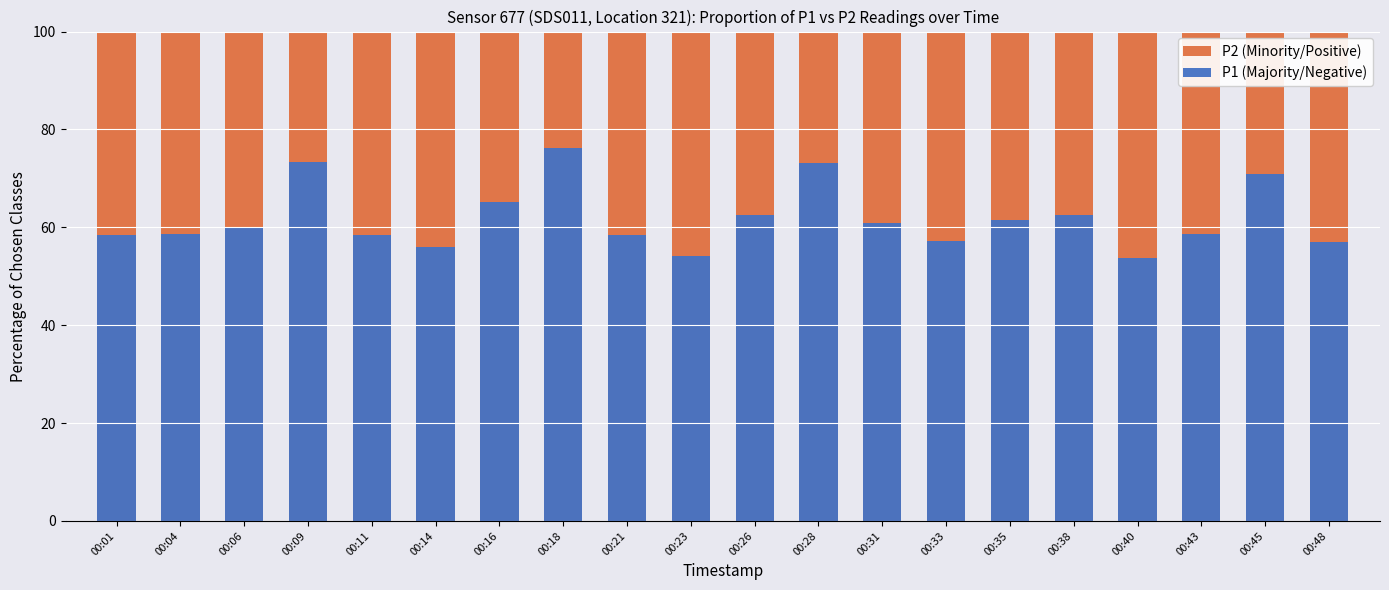

What is the sum of all P1 (Majority/Negative) values?

1236.3